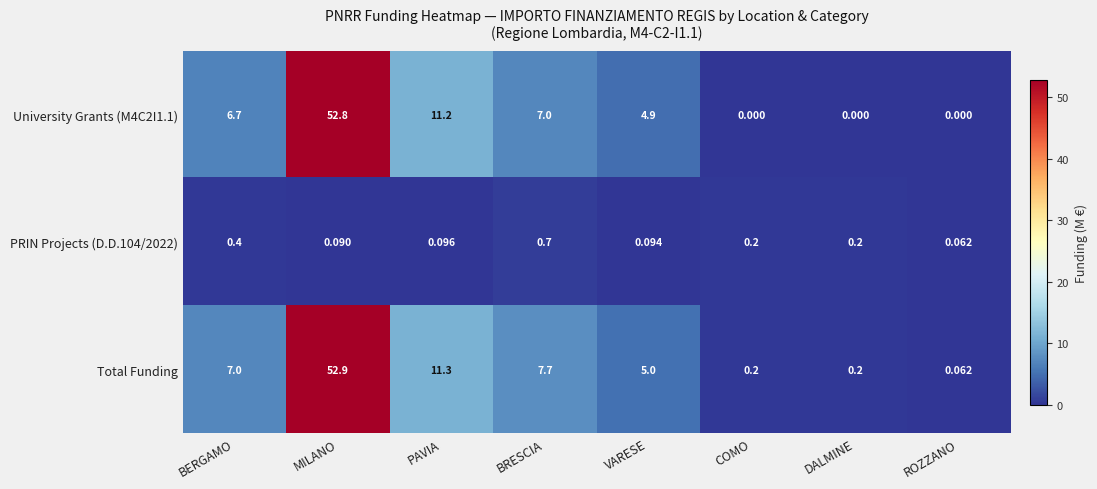

Which series has the largest range (max minus min)?

Total Funding